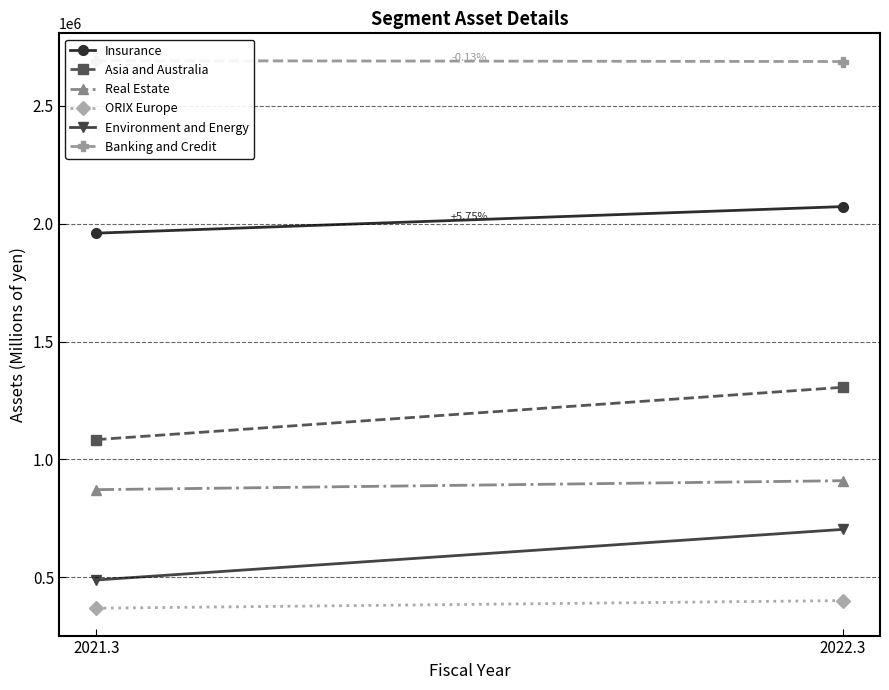

Between 2022.3 and 2021.3, which is larger?

2022.3